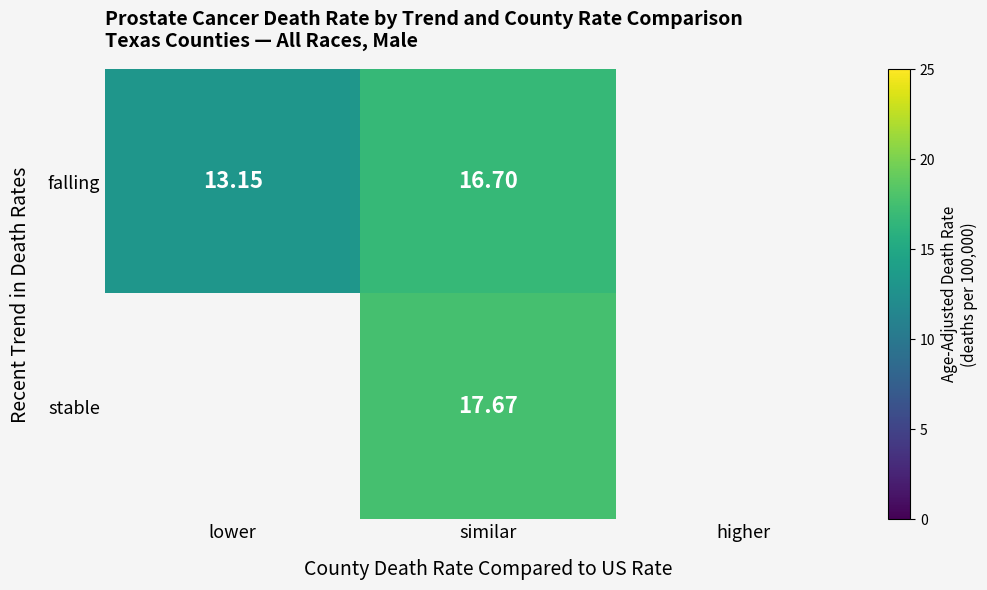

Rank the series at similar from highest to lowest value.

stable, falling